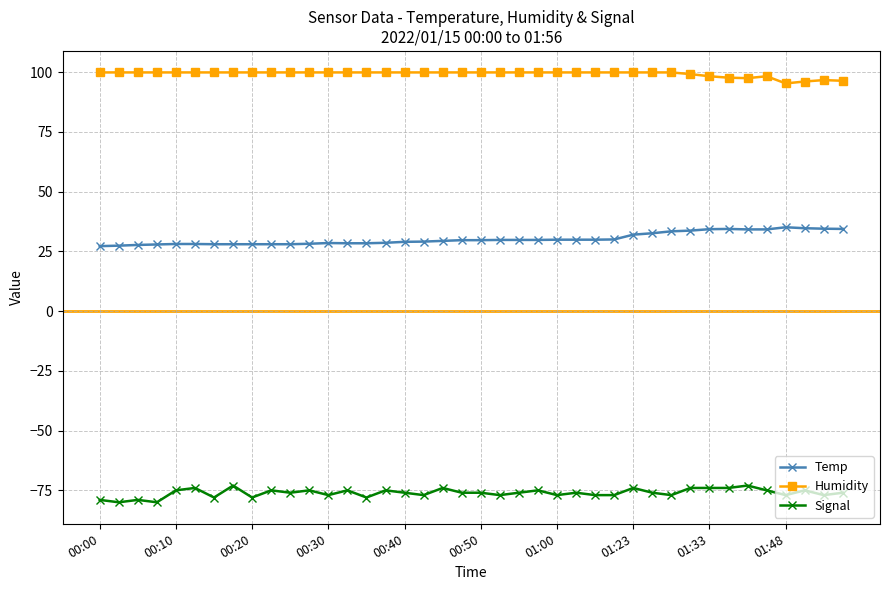

List the series in order of their peak value, highest first.

Humidity, Temp, Signal